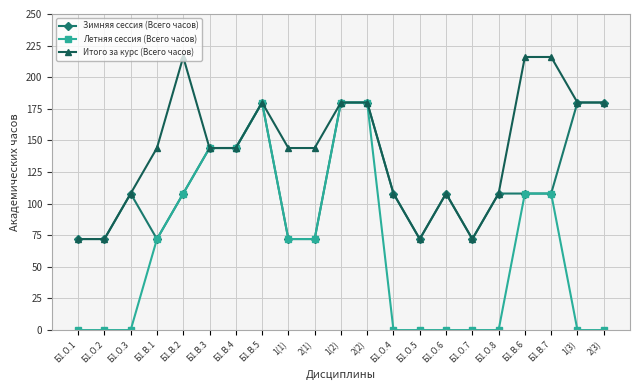

How many data points in Зимняя сессия (Всего часов) are less than 108?

7